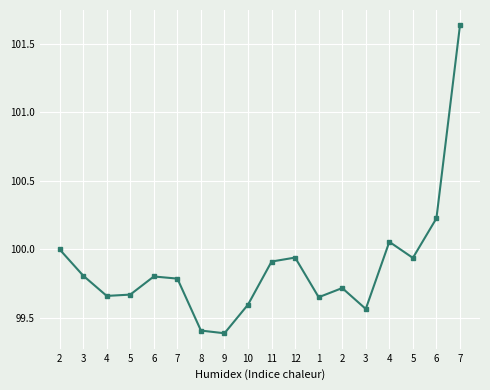

What is the value of the 16th point from the left?

99.7